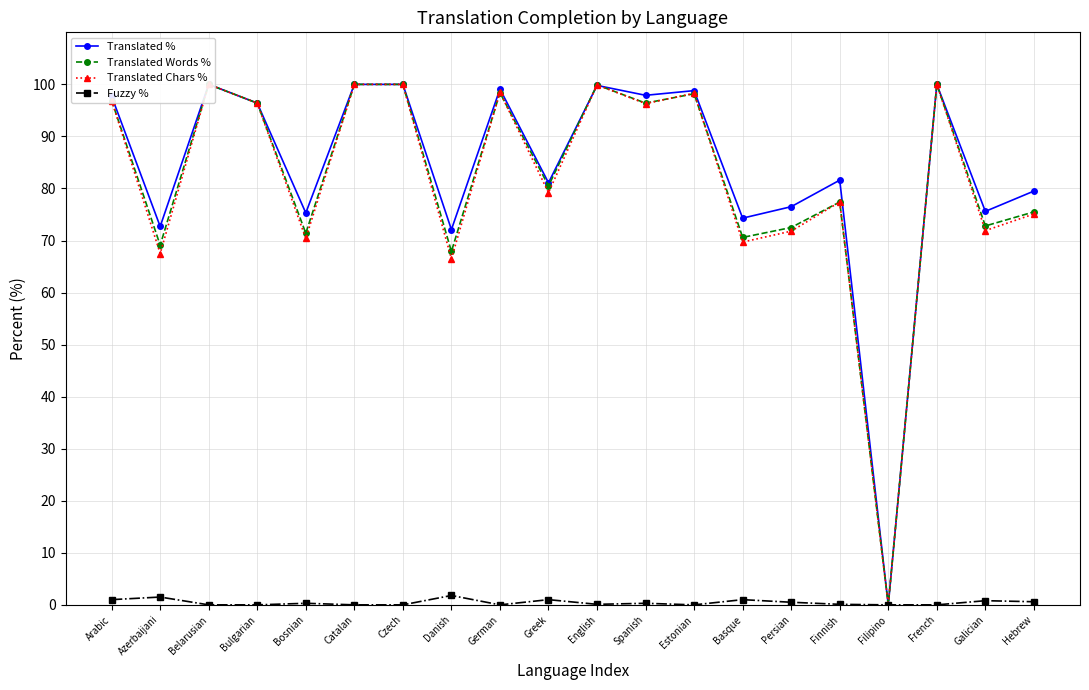

Reading left to right, extract all data points from this chart.

Translated %: 97.7	72.7	100.0	96.4	75.3	100.0	100.0	72.1	99.1	81.1	99.8	97.9	98.8	74.3	76.5	81.6	0.0	100.0	75.6	79.5
Translated Words %: 96.9	69.1	100.0	96.4	71.4	100.0	100.0	67.9	98.4	80.5	99.9	96.4	98.2	70.6	72.5	77.4	0.0	100.0	72.8	75.5
Translated Chars %: 96.9	67.5	100.0	96.4	70.4	100.0	100.0	66.5	98.5	79.2	99.9	96.3	98.3	69.7	71.8	77.4	0.0	100.0	71.9	75.1
Fuzzy %: 1.0	1.5	0.0	0.0	0.3	0.0	0.0	1.8	0.0	1.0	0.1	0.3	0.0	1.0	0.5	0.1	0.0	0.0	0.8	0.6